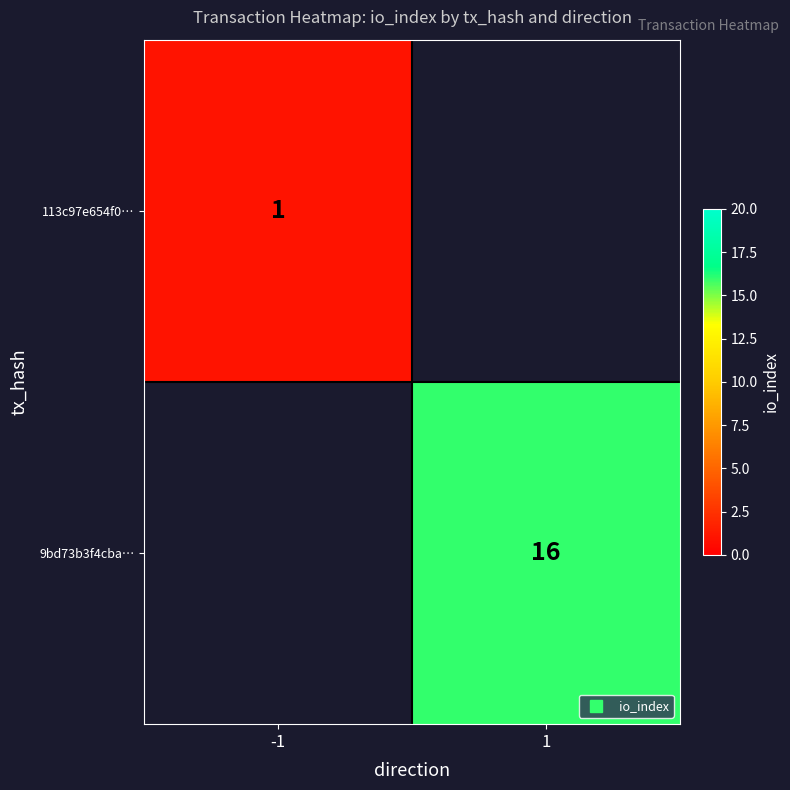

Where is 113c97e654f0… nearest to the value 1?

-1